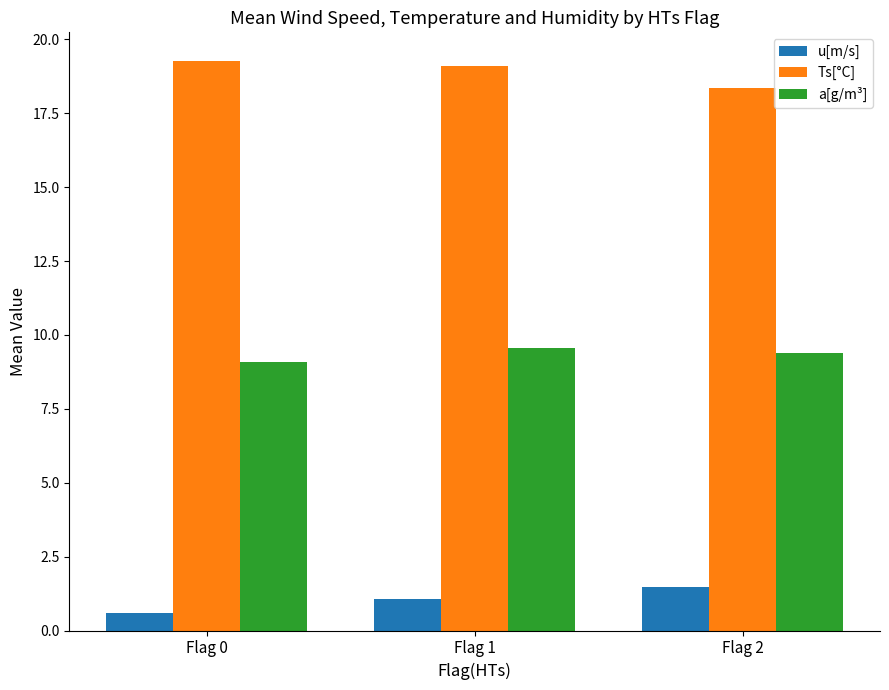

Reading left to right, extract all data points from this chart.

u[m/s]: 0.6	1.1	1.5
Ts[°C]: 19.3	19.1	18.4
a[g/m³]: 9.1	9.6	9.4